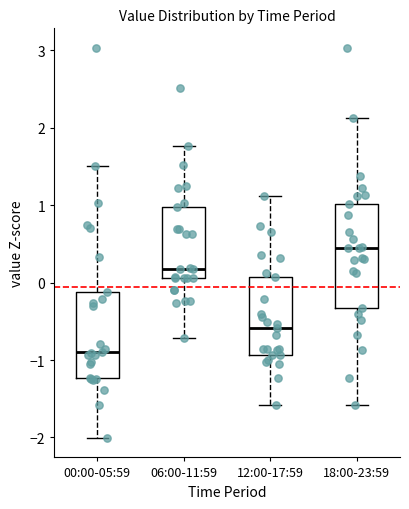

Reading left to right, transcribe this box plot: for each box, give where its median line is, the range the box spans, and where its two whiskers end, as read against the y-axis. The values are not printed on the chart, so give them approximately, as read against the axis.

00:00-05:59: median -0.9, box -1.2 to -0.1, whiskers -2.0 to 1.5
06:00-11:59: median 0.2, box 0.1 to 1.0, whiskers -0.7 to 1.8
12:00-17:59: median -0.6, box -0.9 to 0.1, whiskers -1.6 to 1.1
18:00-23:59: median 0.4, box -0.3 to 1.0, whiskers -1.6 to 2.1